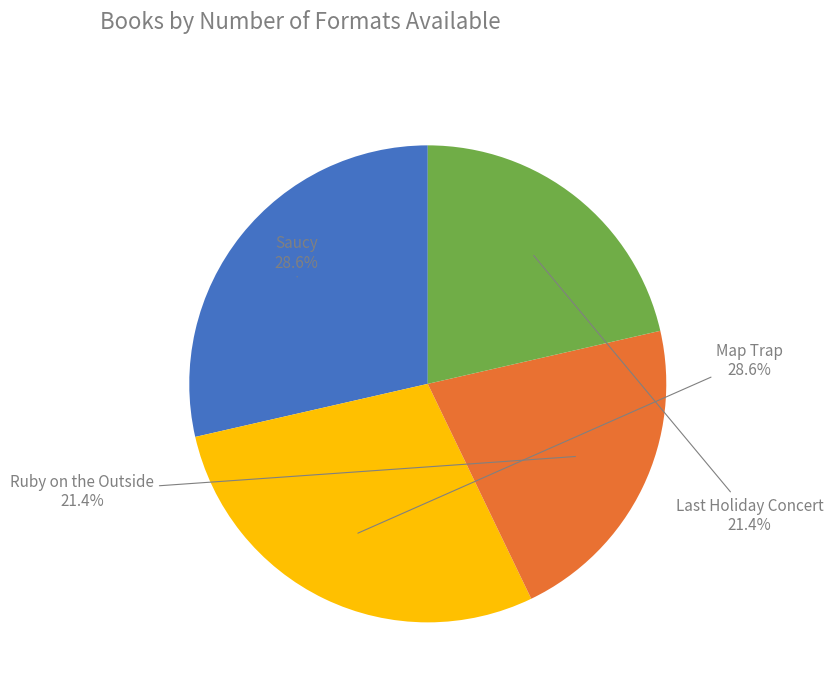

Count the number of slices in the pie.

4